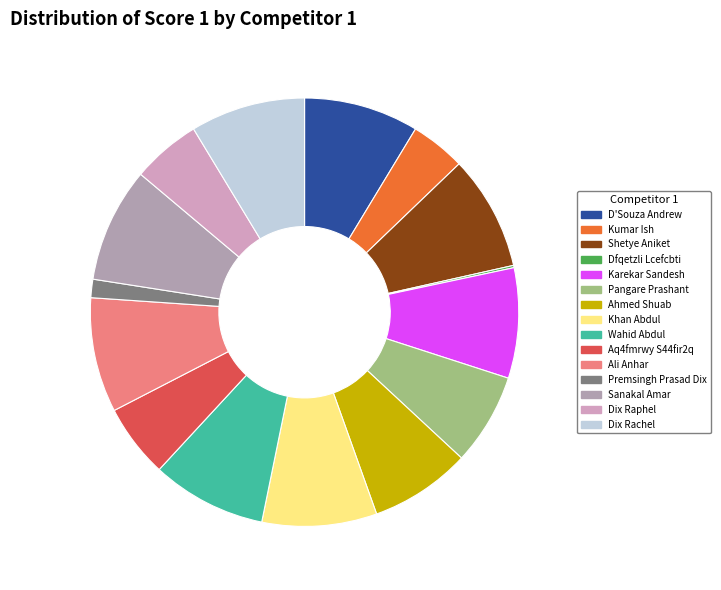

Count the number of slices in the pie.

15